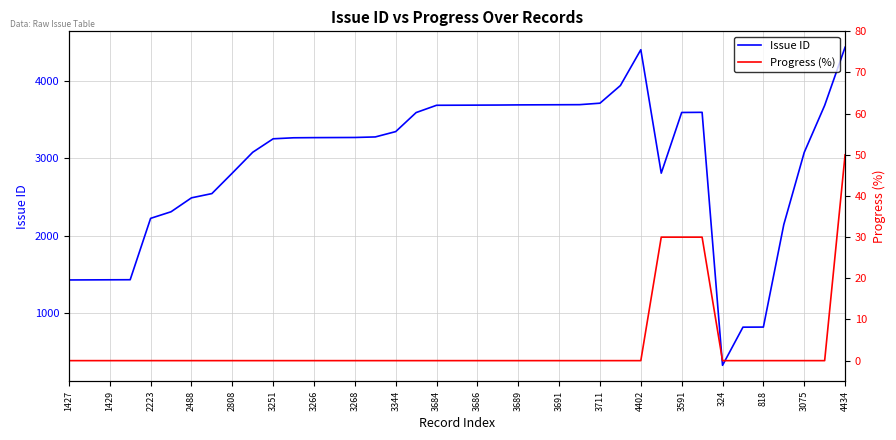

List the series in order of their overall mean, lowest first.

Progress (%), Issue ID